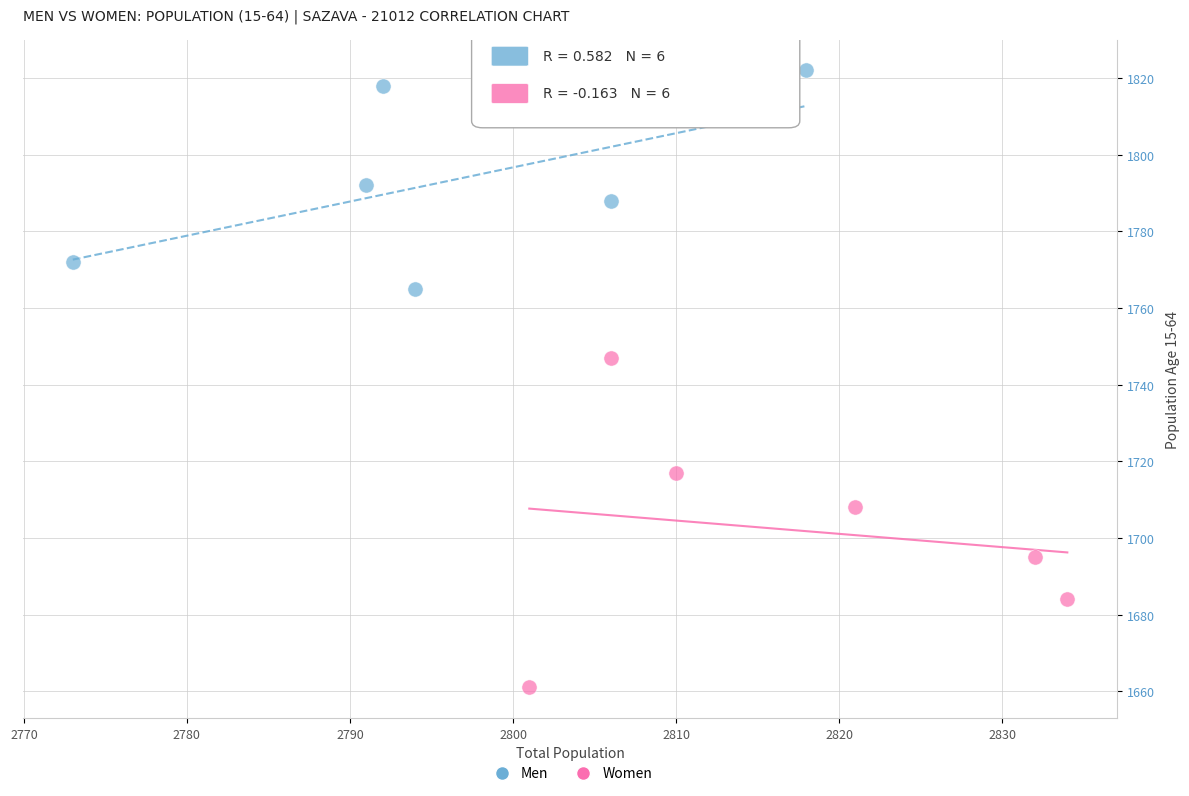

Which series has the widest spread of Y values?

Women